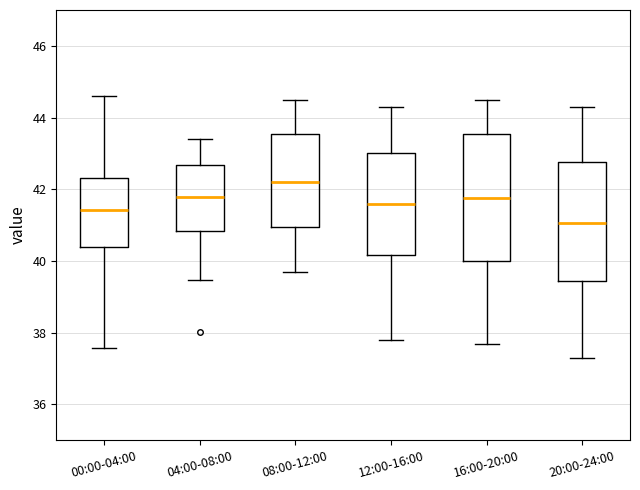

Which box has the lowest median line?

20:00-24:00